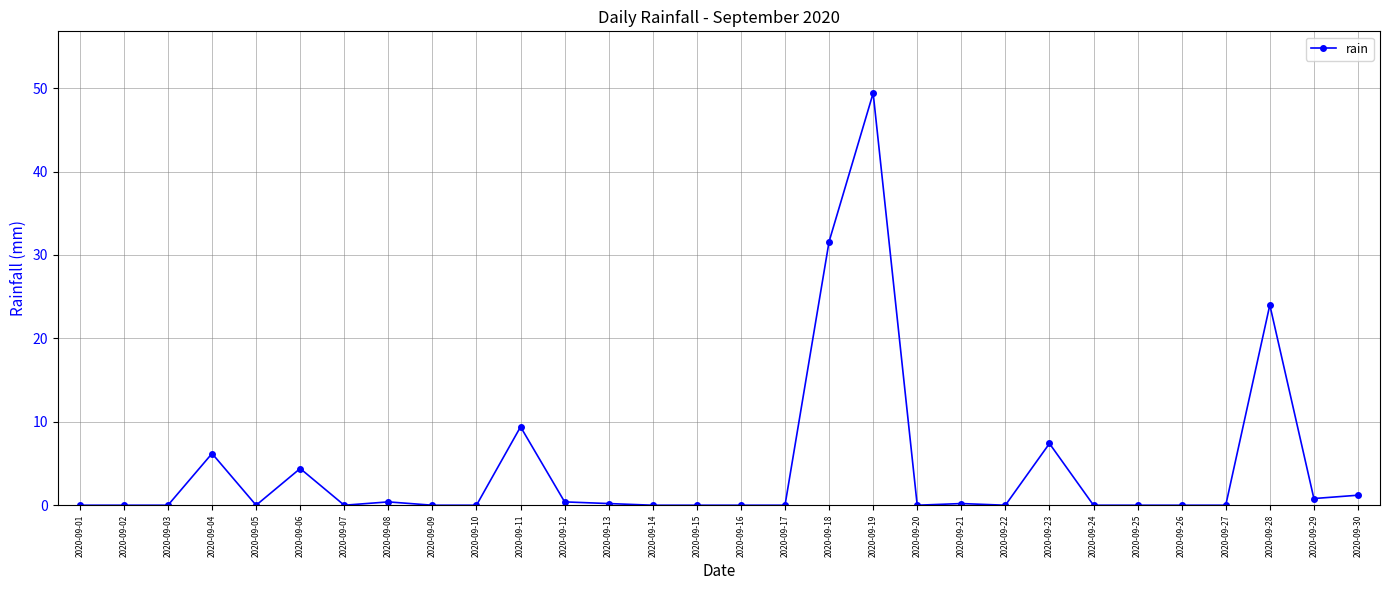

What is the difference between the maximum and second lowest values?

49.4